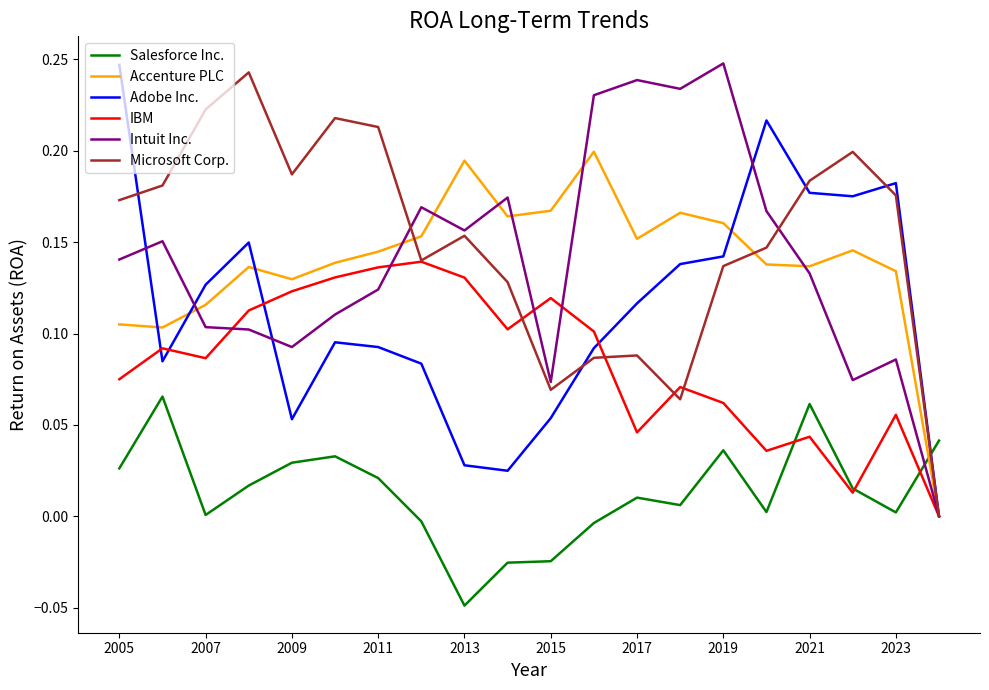

What are all the series names shown in the legend?

Salesforce Inc., Accenture PLC, Adobe Inc., IBM, Intuit Inc., Microsoft Corp.